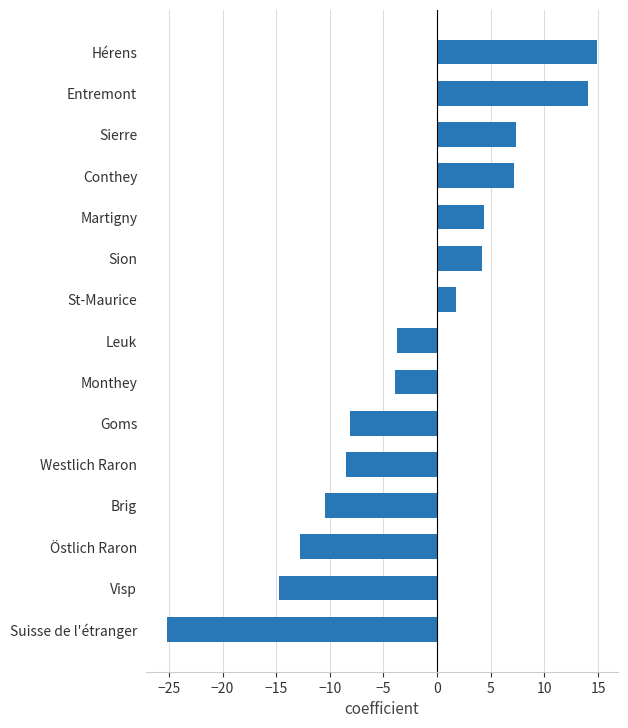

The value at Visp is -14.7. True or false?

True